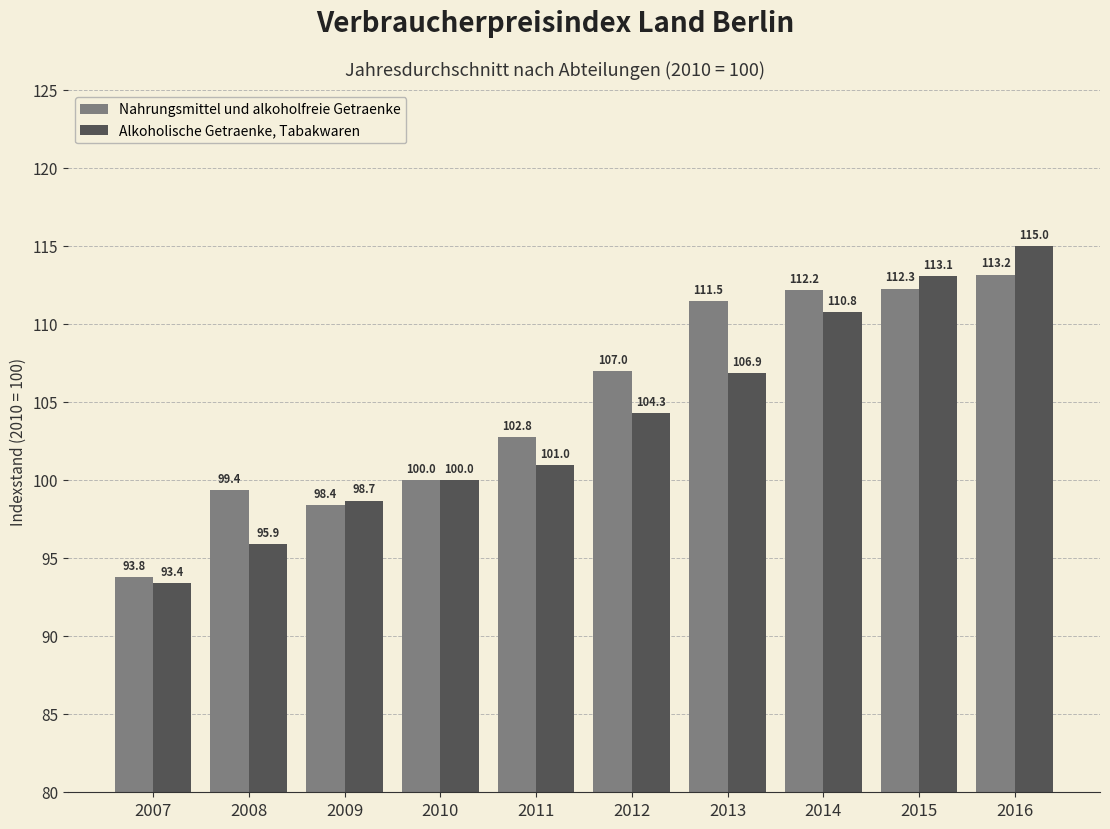

Reading left to right, list all the values displayed in this chart.

Nahrungsmittel und alkoholfreie Getraenke: 93.8	99.4	98.4	100.0	102.8	107.0	111.5	112.2	112.3	113.2
Alkoholische Getraenke, Tabakwaren: 93.4	95.9	98.7	100.0	101.0	104.3	106.9	110.8	113.1	115.0